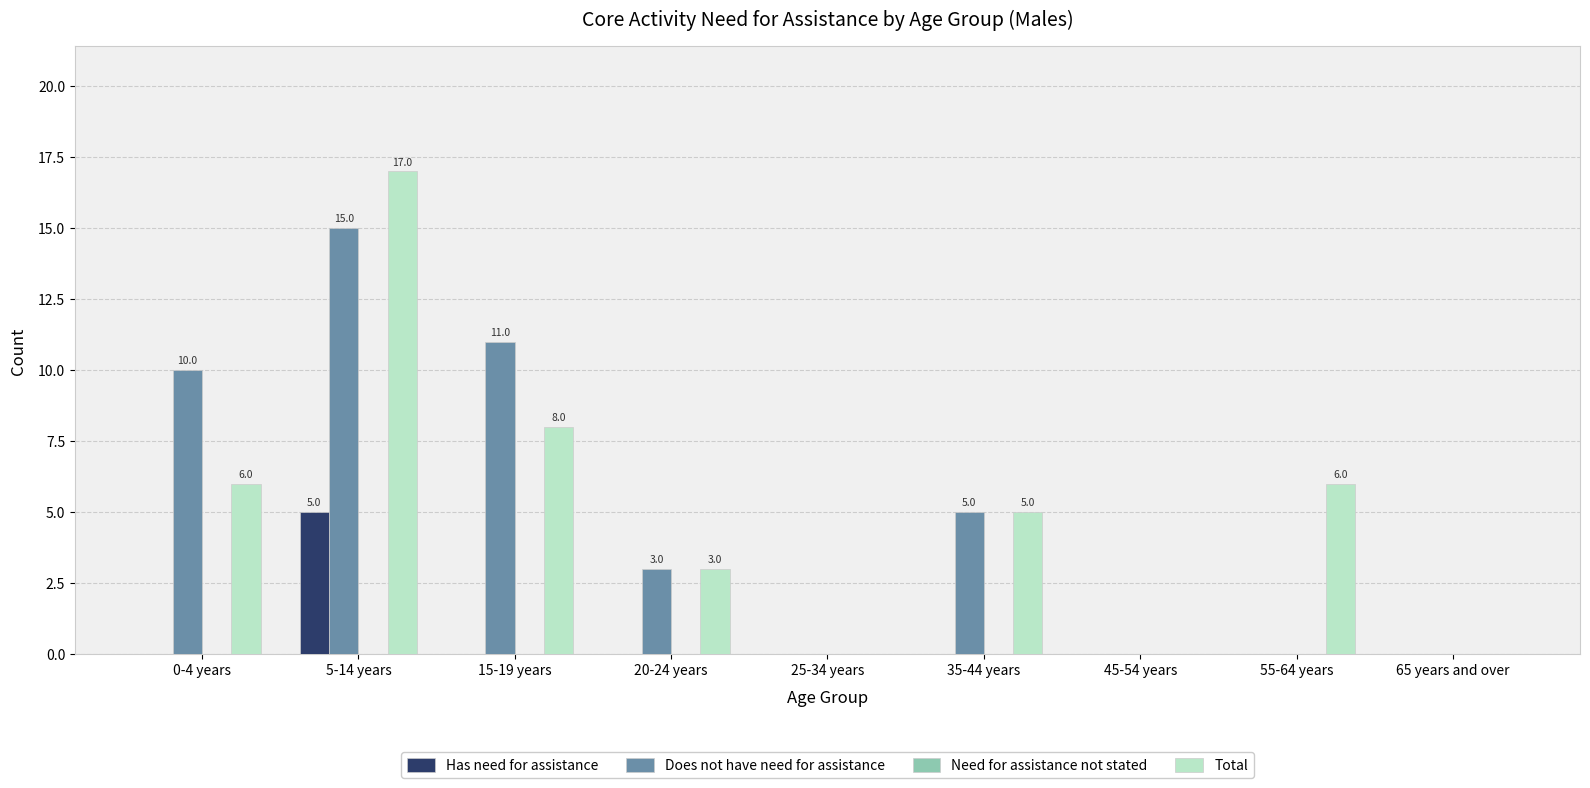

The value of Has need for assistance at 55-64 years is 0. True or false?

True